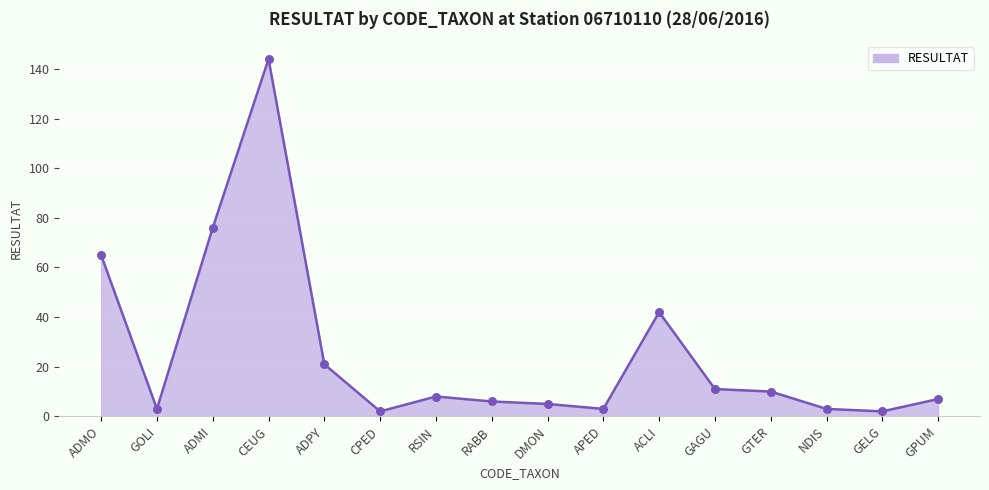

What is the change in value from ADMI to ACLI?

-34